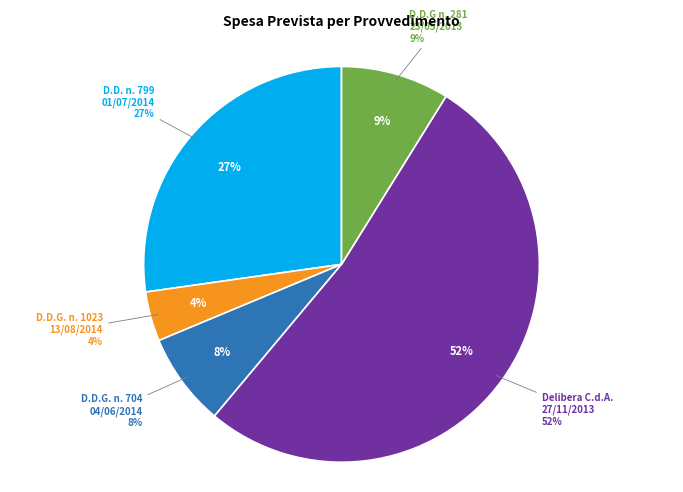

To the nearest percent, what is the combined percentage of D.D.G. n. 704 del 04/06/2014 and Delibera C.d.A. del 27/11/2013?

60%